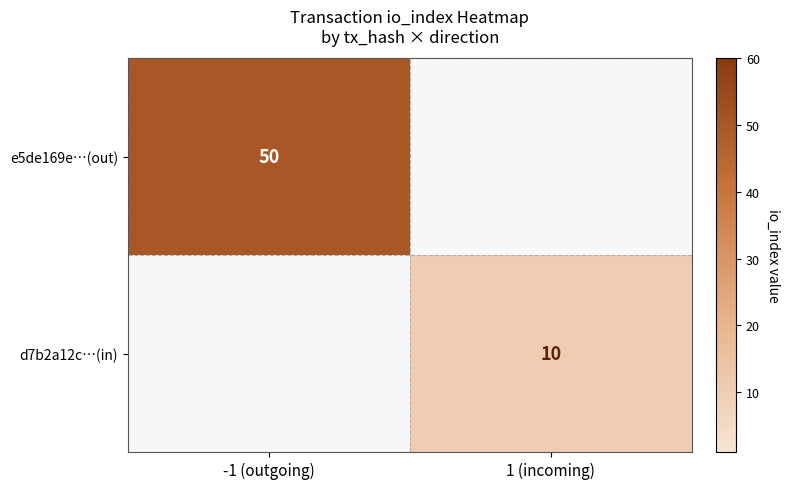

What is the total value across all series at -1 (outgoing)?

50